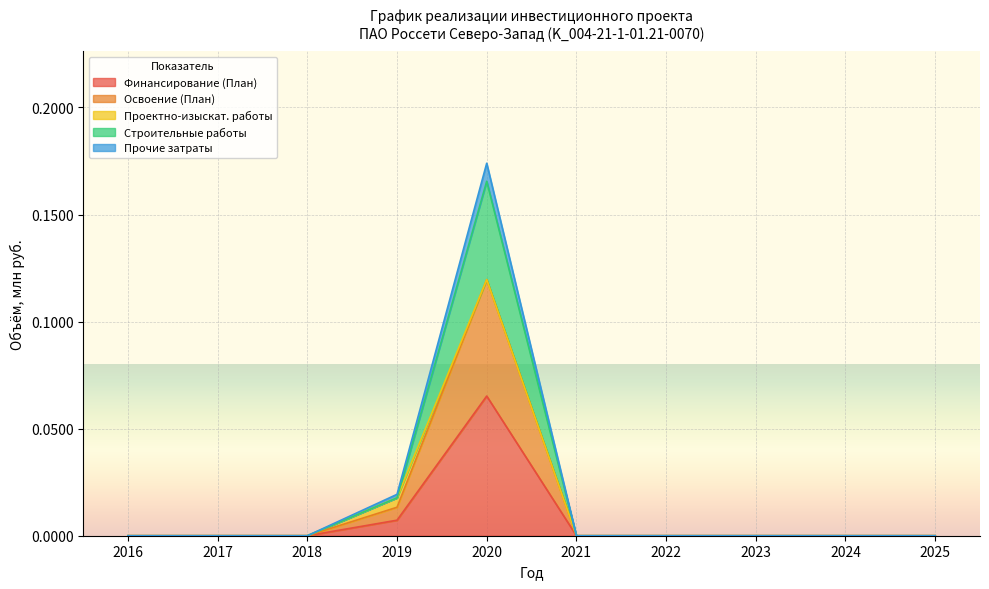

At which category is the sum across all series the highest?

2020